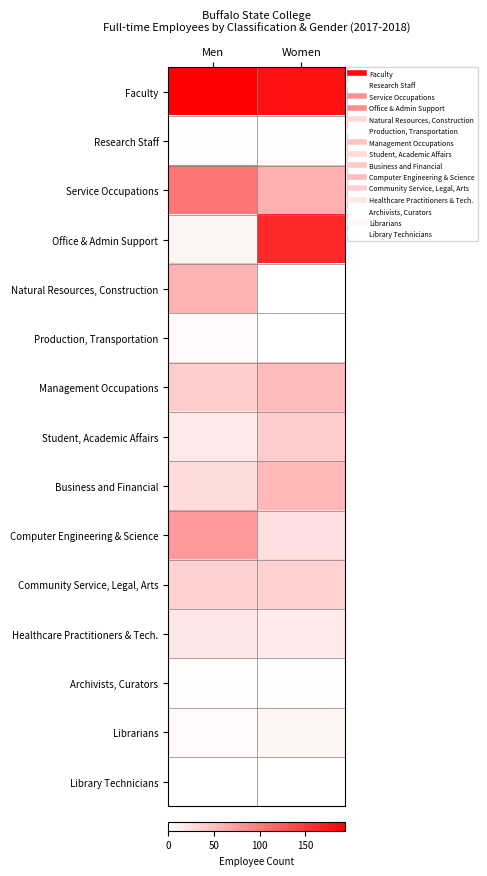

What is the total value across all series at Men?

598